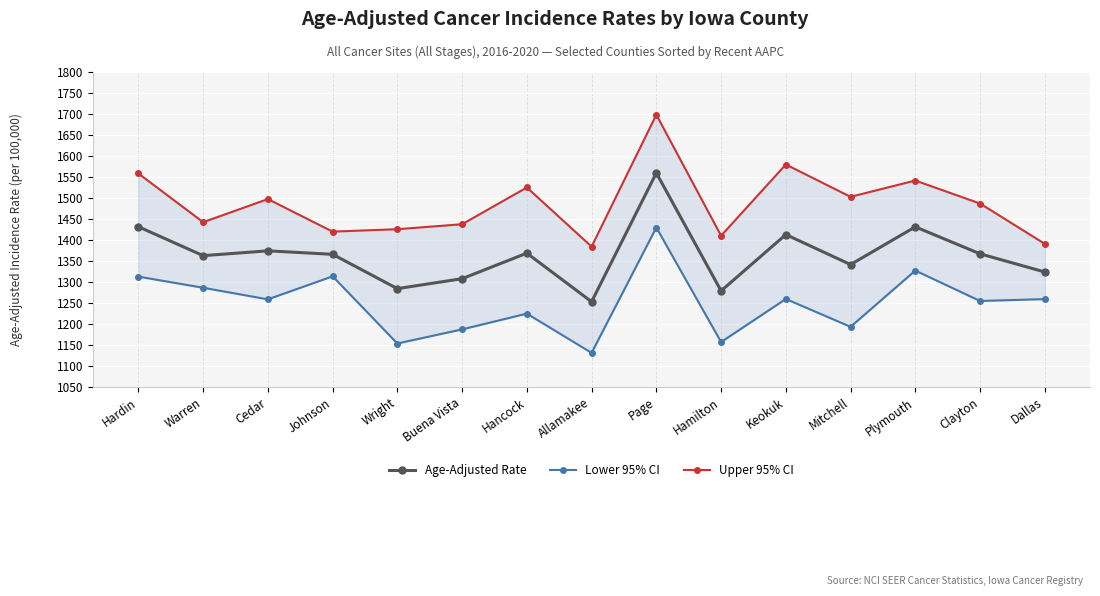

What is the spread (max minus min) of values at Allamakee?

252.9